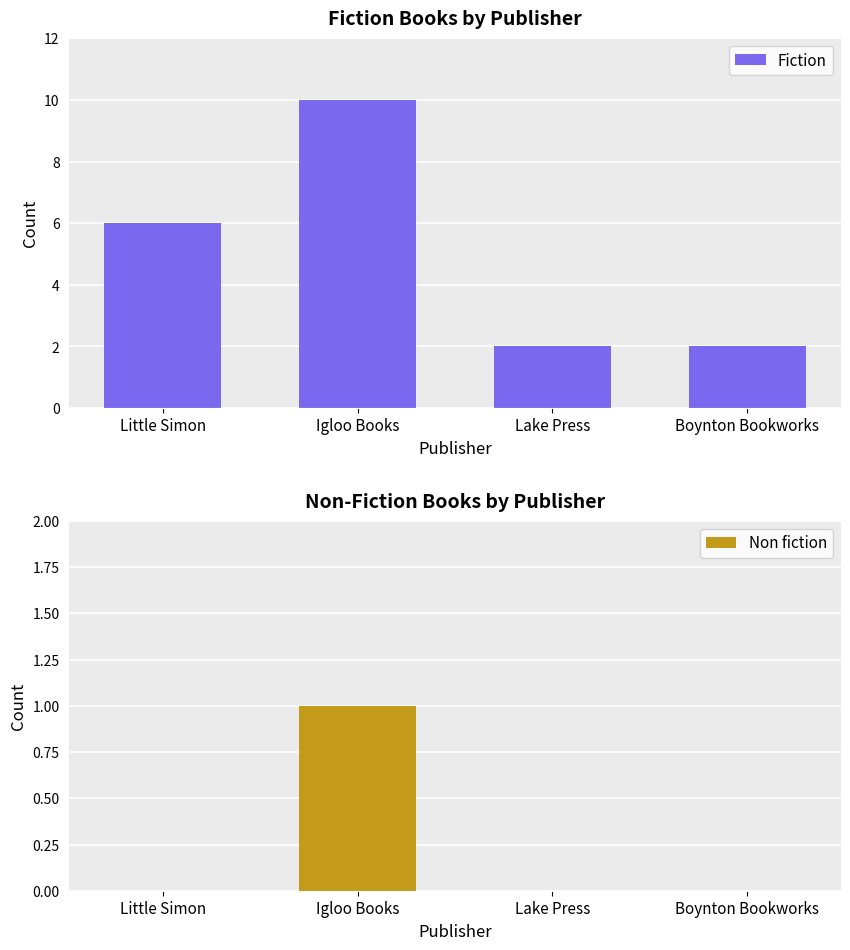

List the series in order of their peak value, lowest first.

Non fiction, Fiction